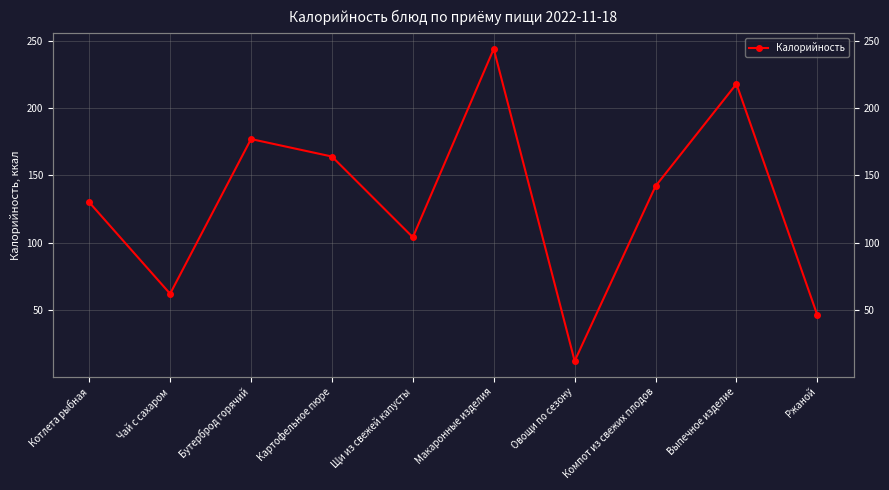

True or false: the data shows 46 at Котлета рыбная.

False